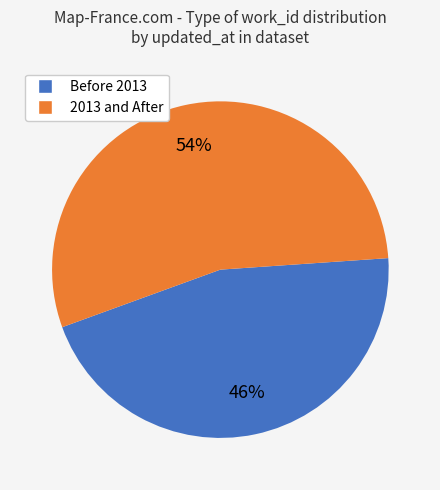

Is there a majority slice in this chart?

Yes